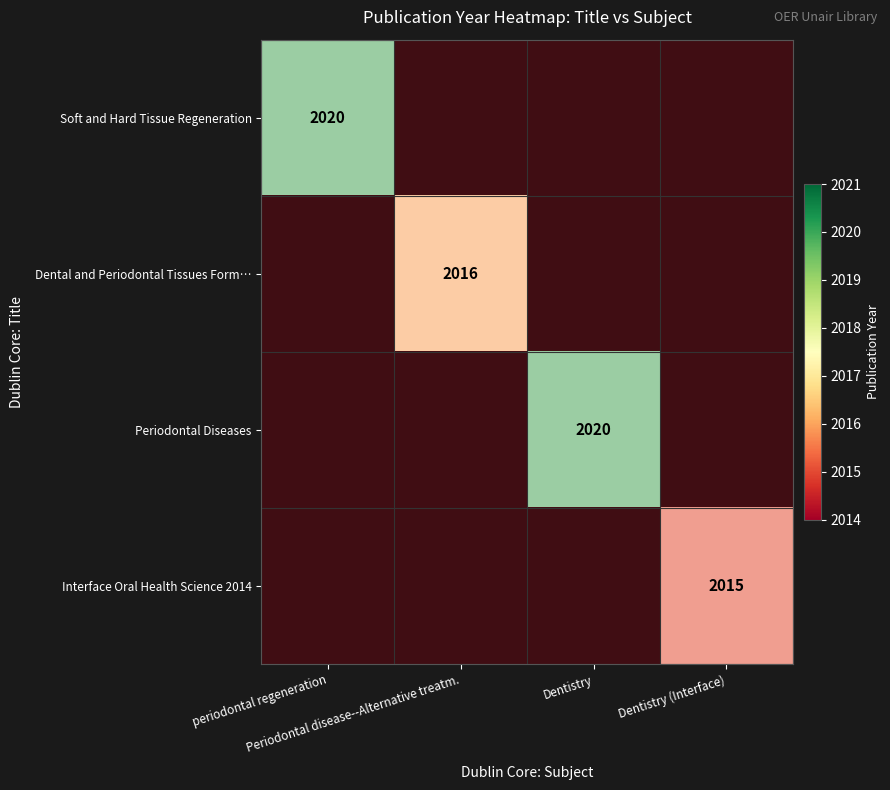

Count the number of data series in this chart.

4